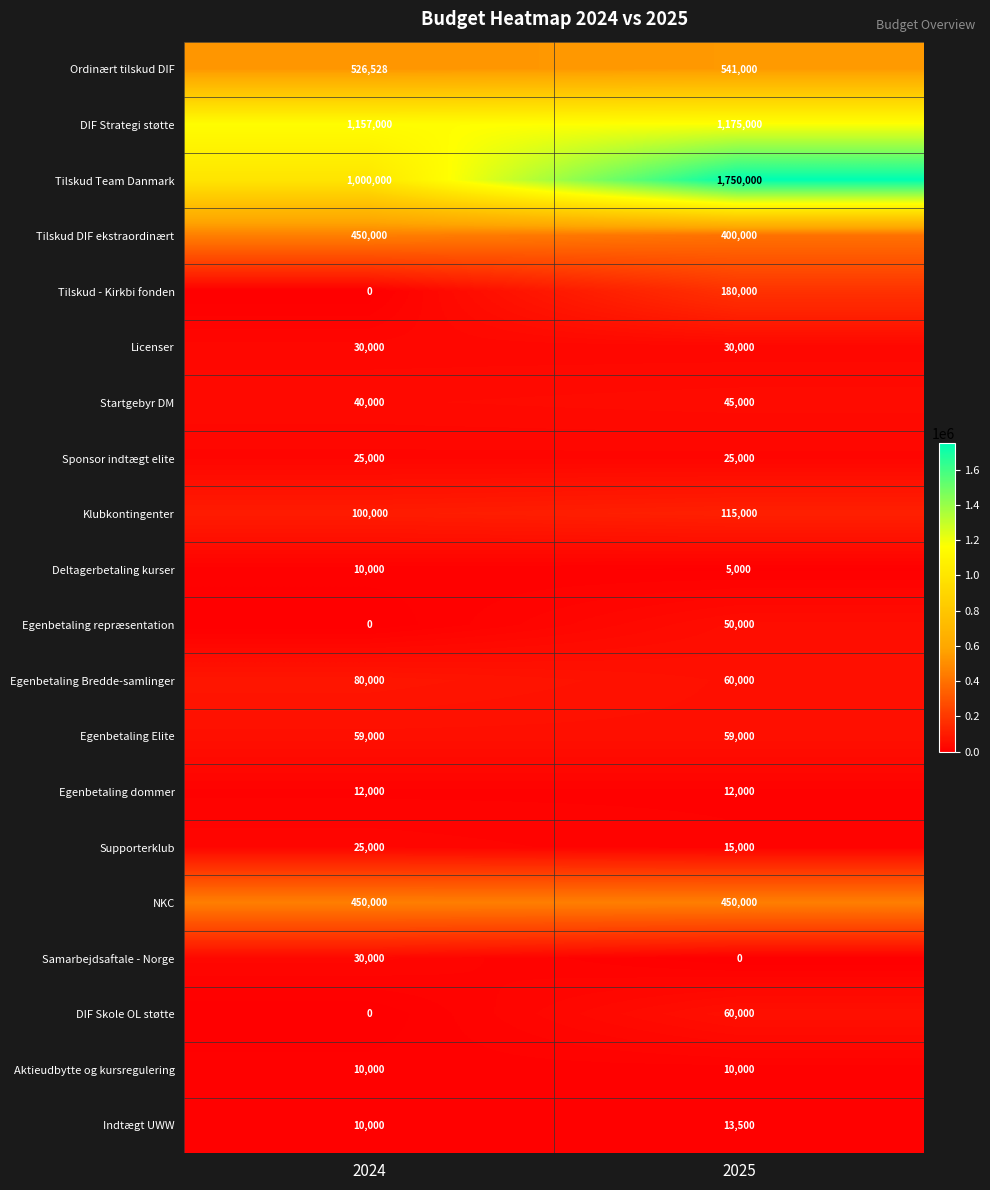

Rank the categories by Startgebyr DM value from highest to lowest.

2025, 2024